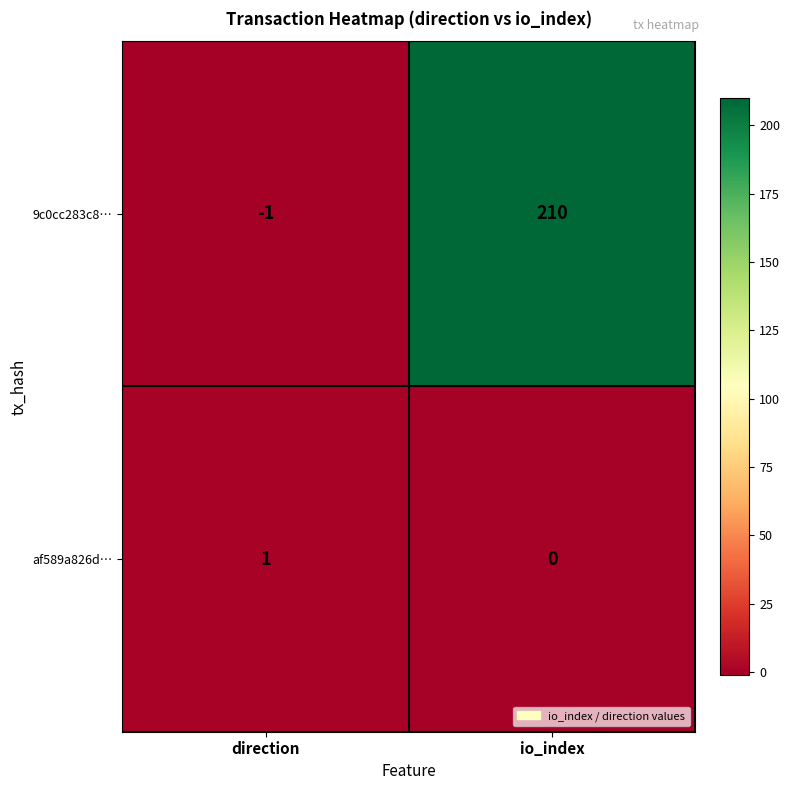

Reading left to right, what are all the values shown in this chart?

9c0cc283c8…: direction=-1	io_index=210
af589a826d…: direction=1	io_index=0